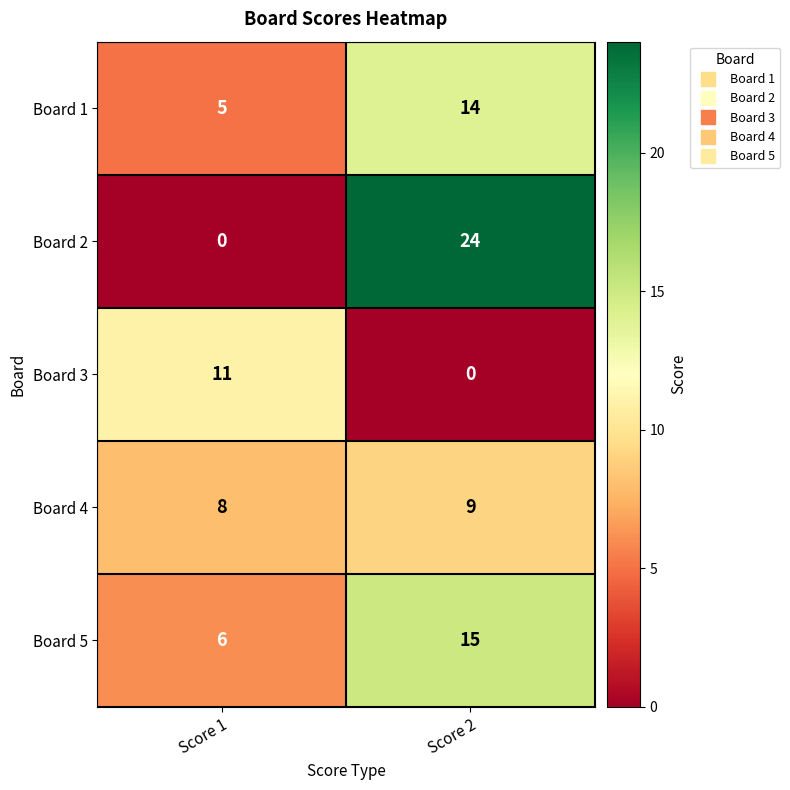

What is the highest value of the Board 2 series?

24